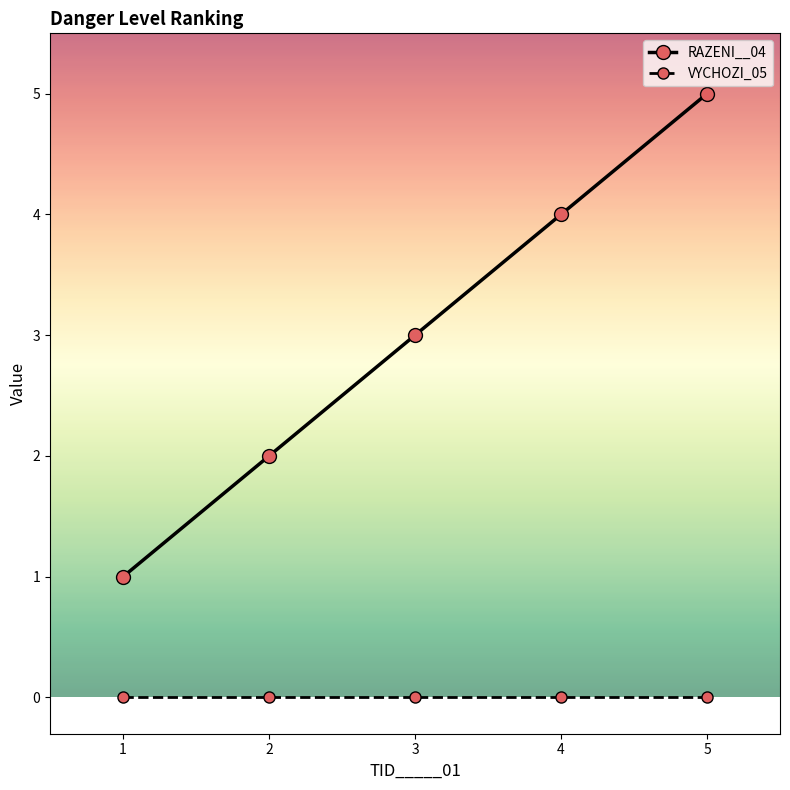

Where is RAZENI__04 nearest to the value 3?

3